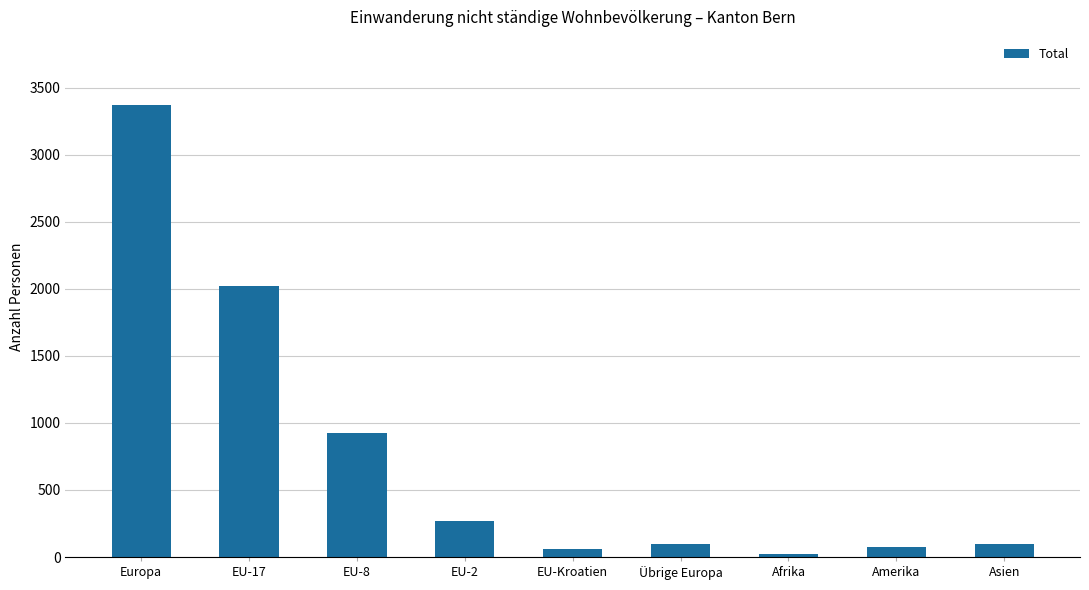

What is the sum of all values?

6946